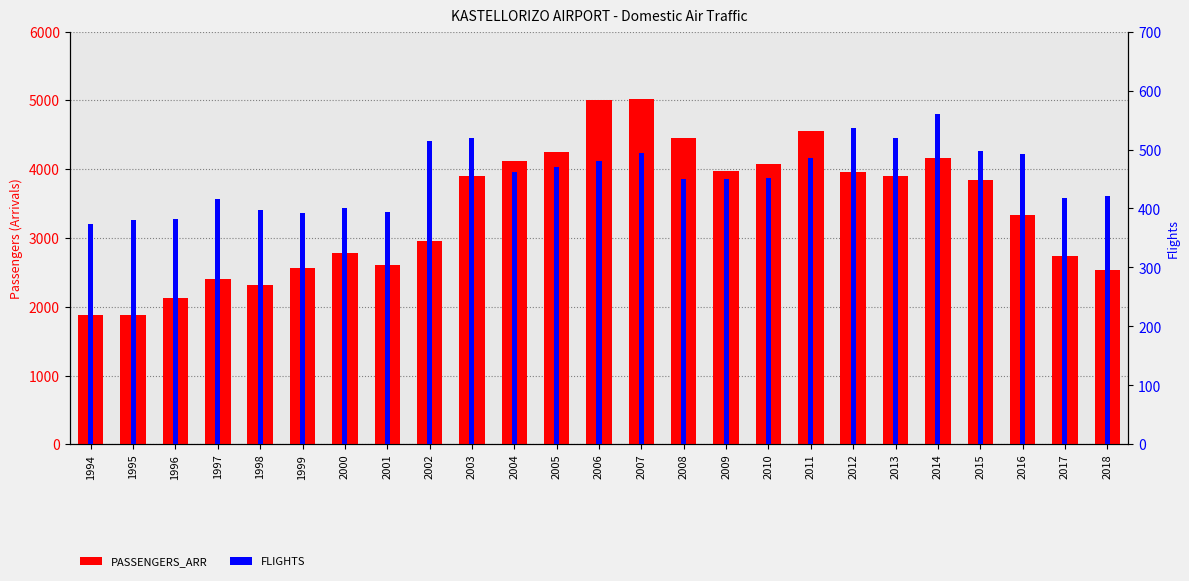

What is the minimum value for PASSENGERS_ARR?

1883